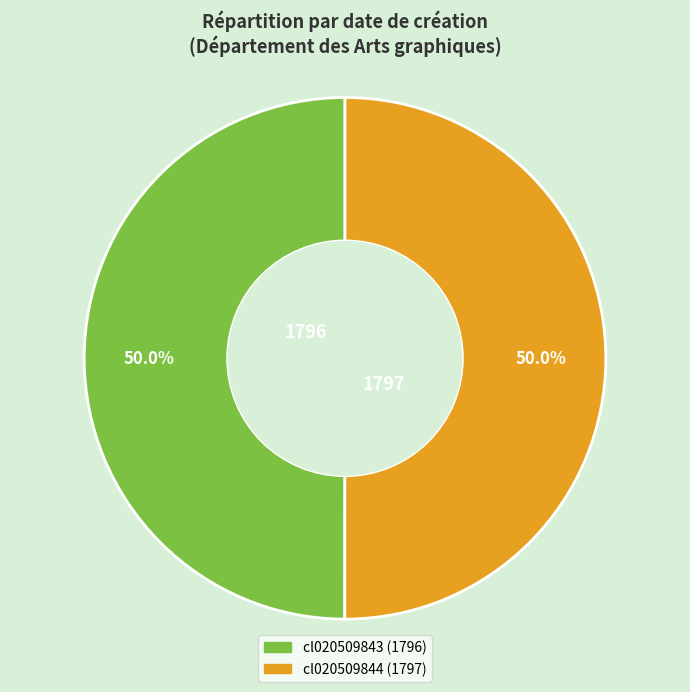

What percentage is NOT represented by cl020509844?

50.0%